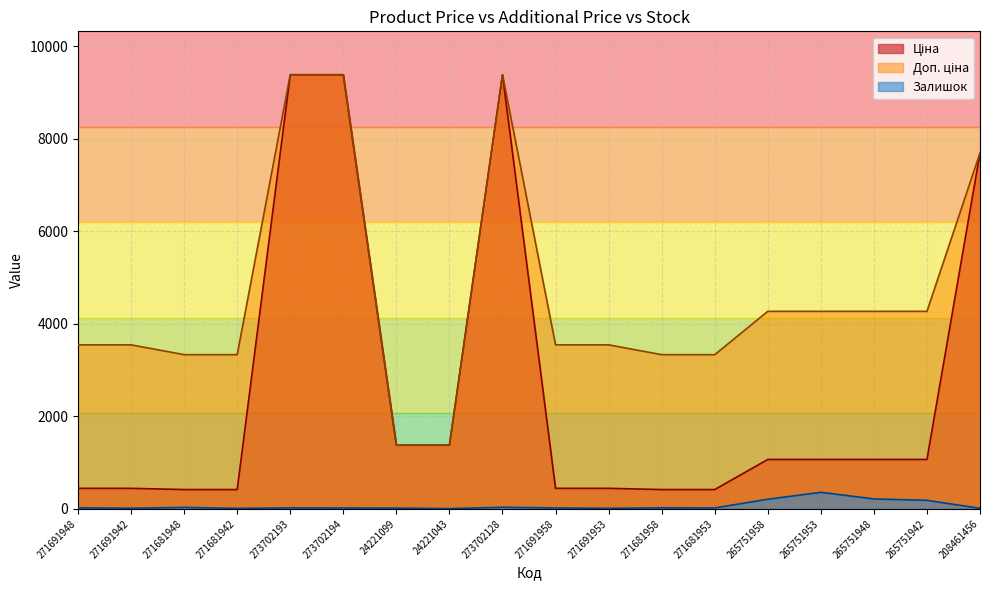

Rank the series by their maximum value, from lowest to highest.

Залишок, Ціна, Доп. ціна